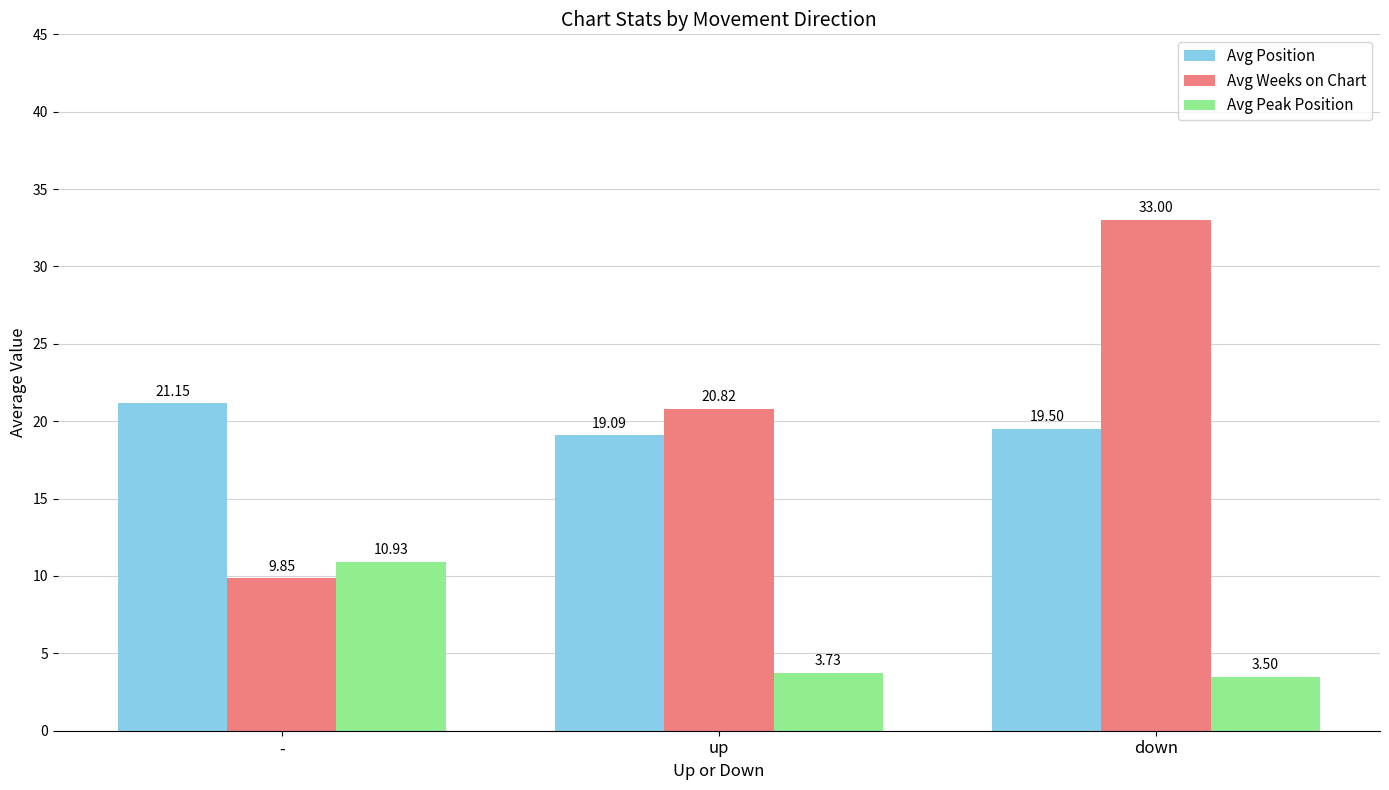

What is the difference between the maximum and minimum values in the Avg Position series?

2.1